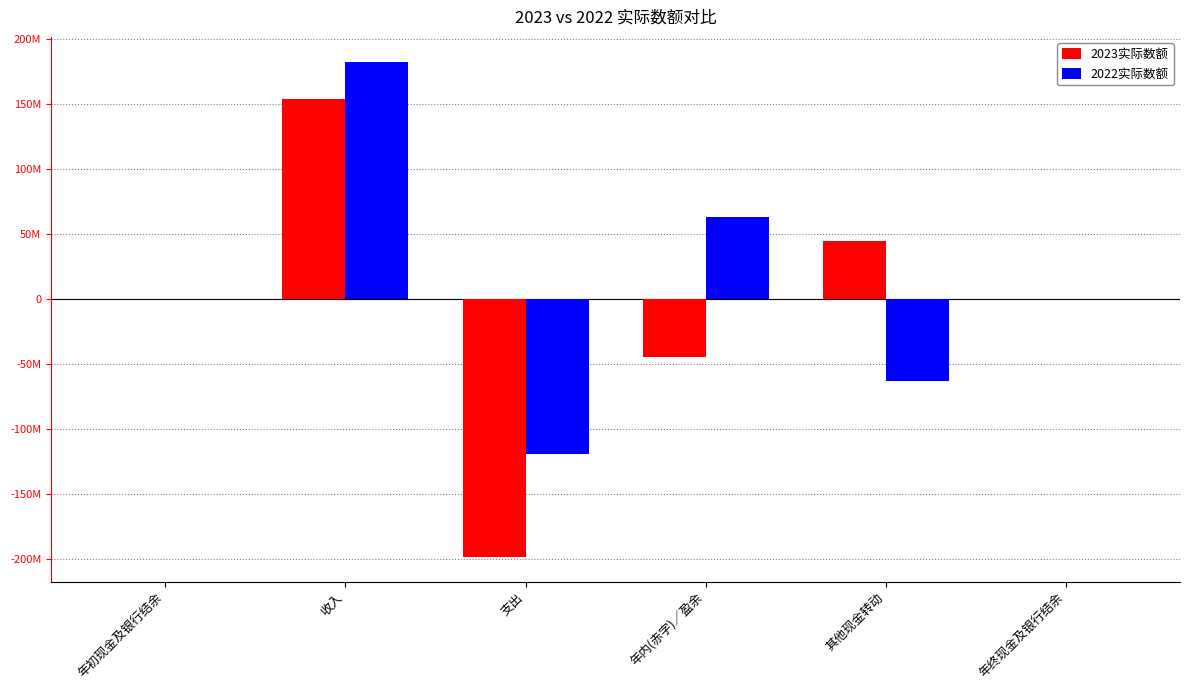

At which category is the sum across all series the highest?

收入